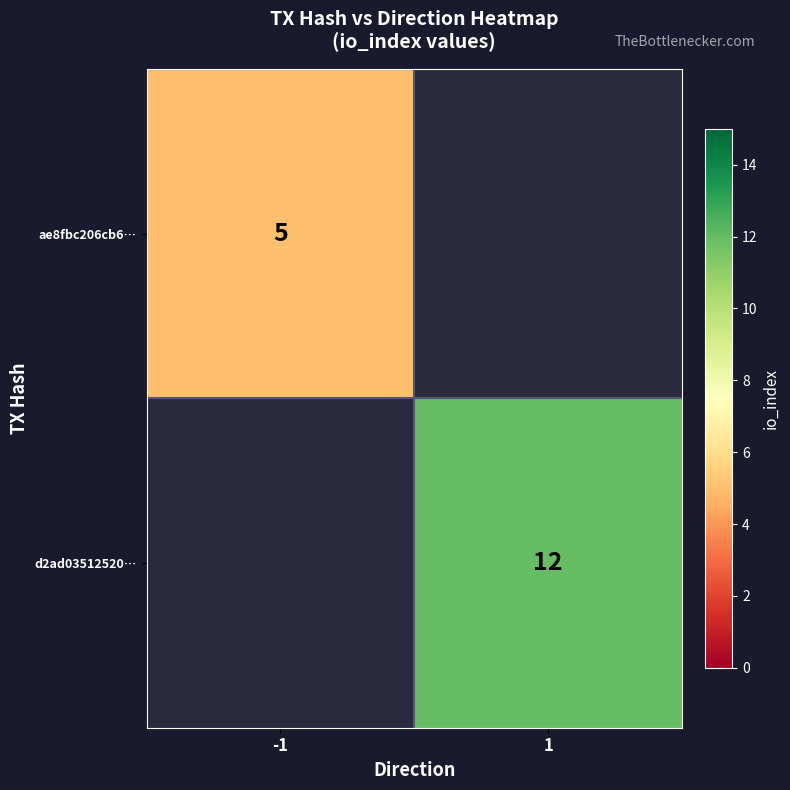

The value of ae8fbc206cb6… at -1 is 5. True or false?

True